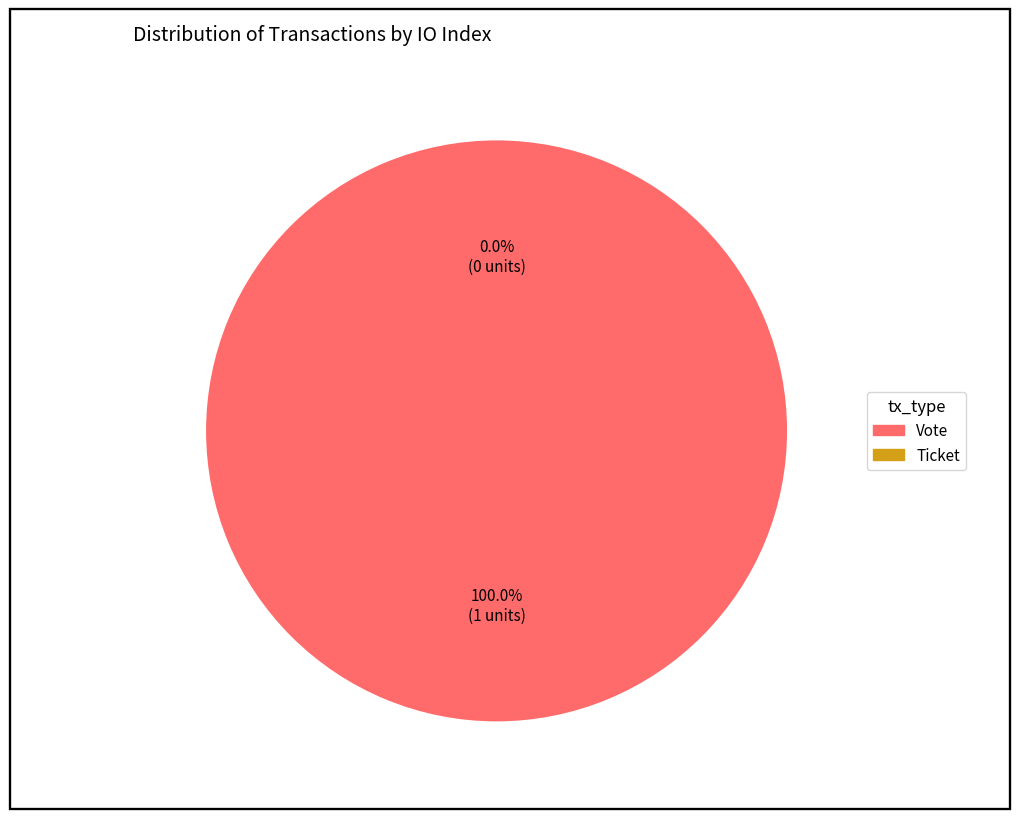

Is there a majority slice in this chart?

Yes